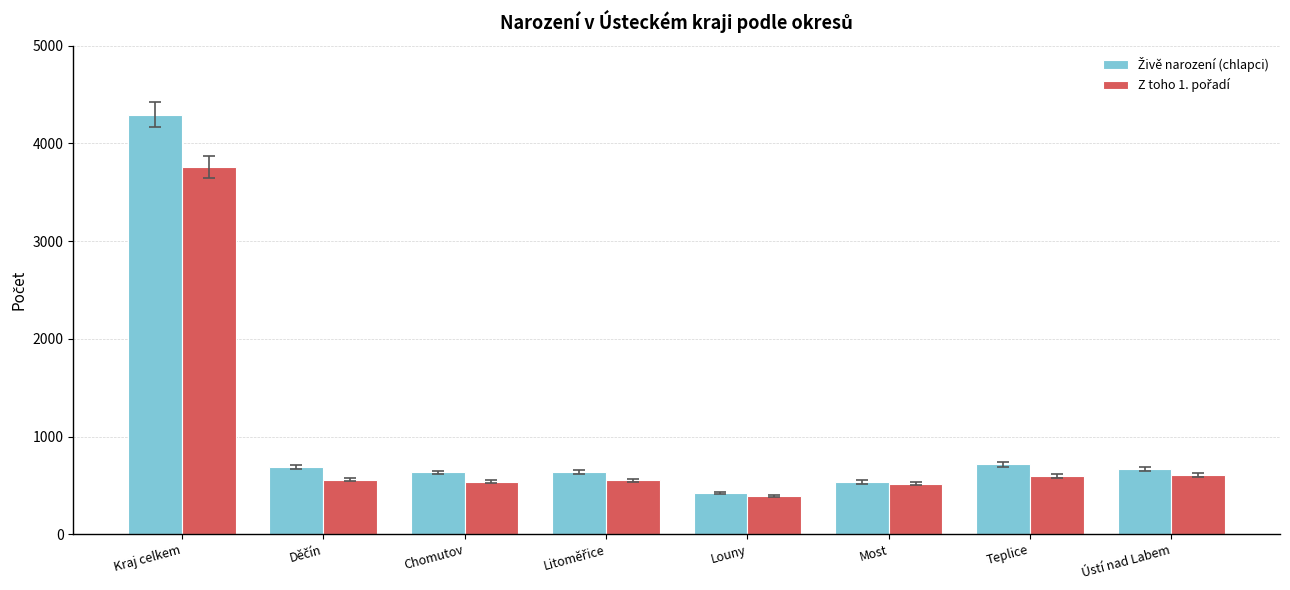

Which label corresponds to the largest value in the chart?

Kraj celkem